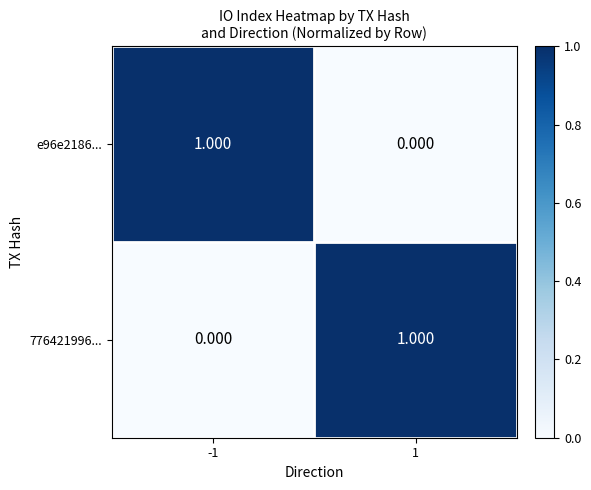

Count the number of data series in this chart.

2